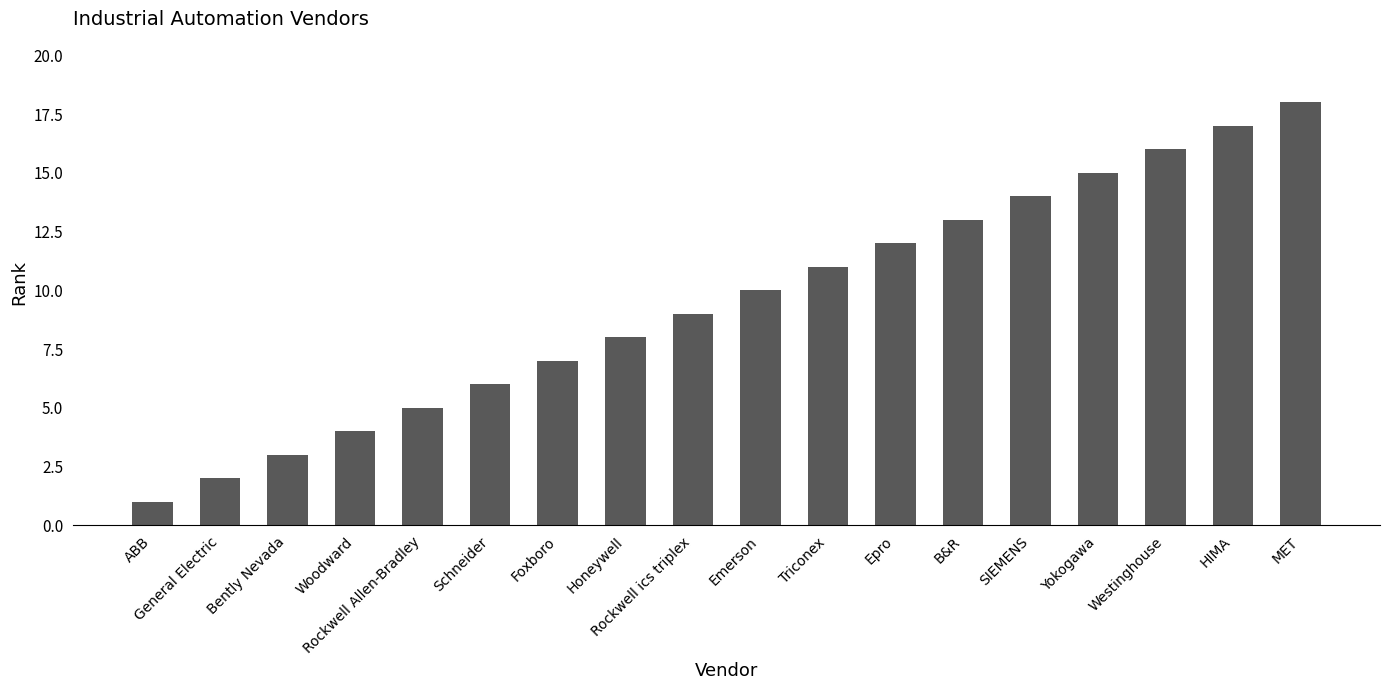

What is the label of the 11th bar from the right?

Honeywell